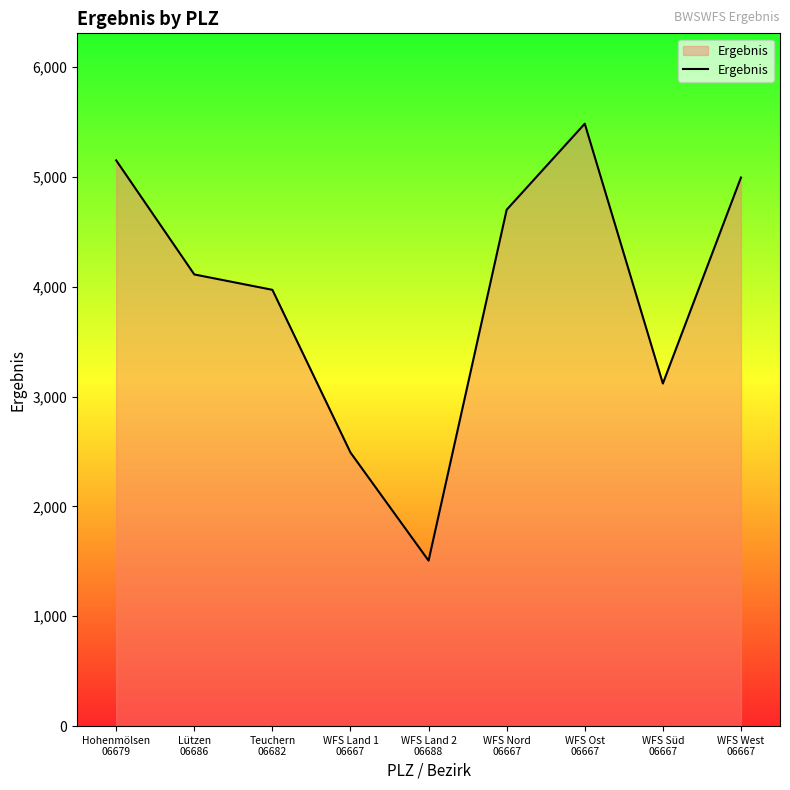

True or false: the data has more than 0 interior local peaks.

True